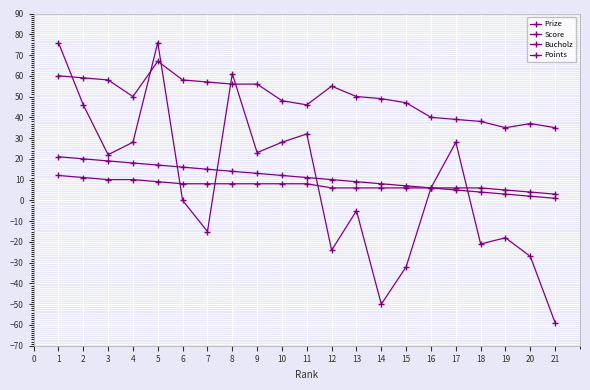

How many lines are shown in the chart?

4